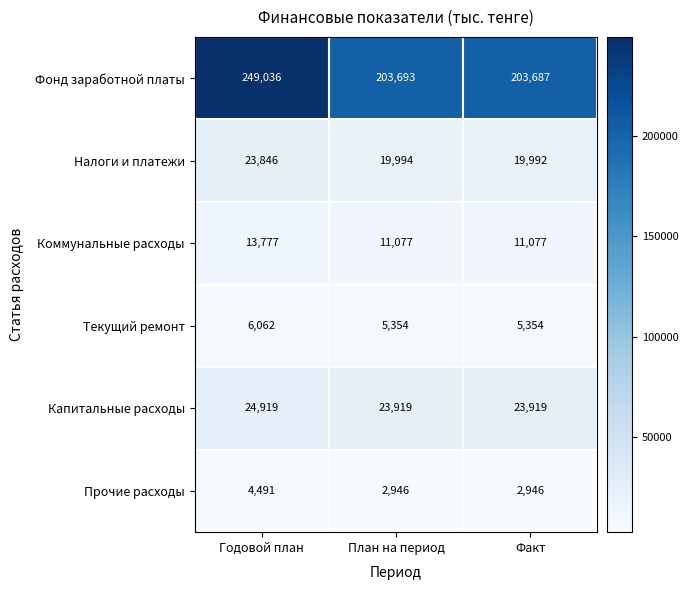

How many distinct data groups are displayed?

6